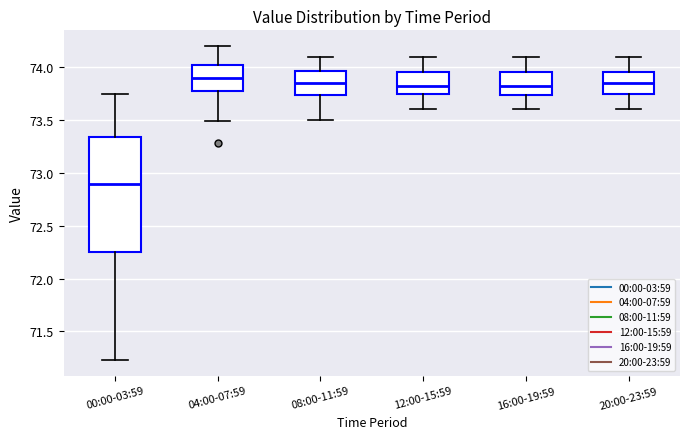

Which box is the tallest, from its lower edge to its upper edge?

00:00-03:59